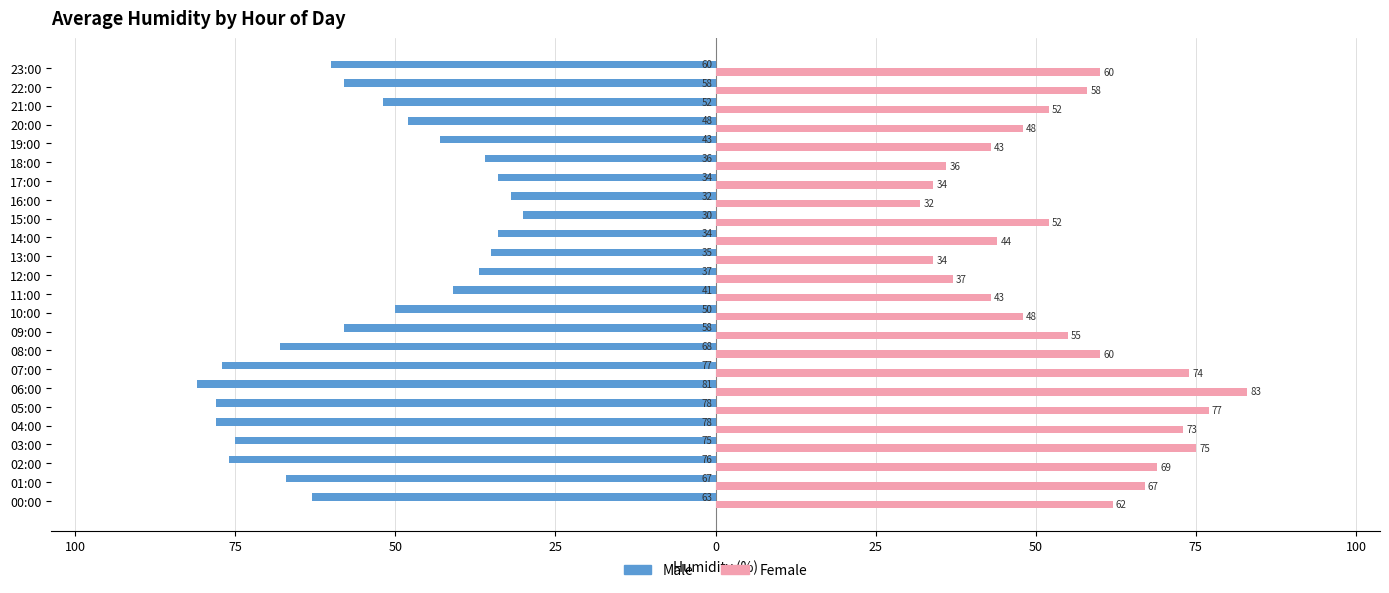

What are all the series names shown in the legend?

Male, Female